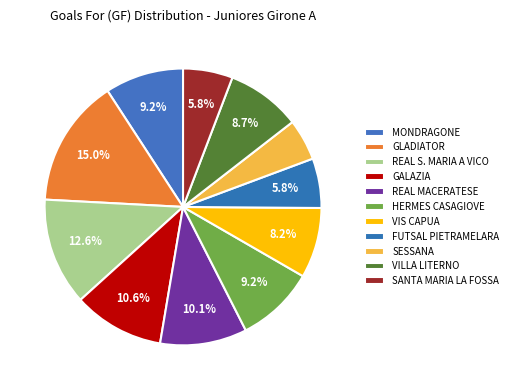

Does VILLA LITERNO represent more than half of the total?

No